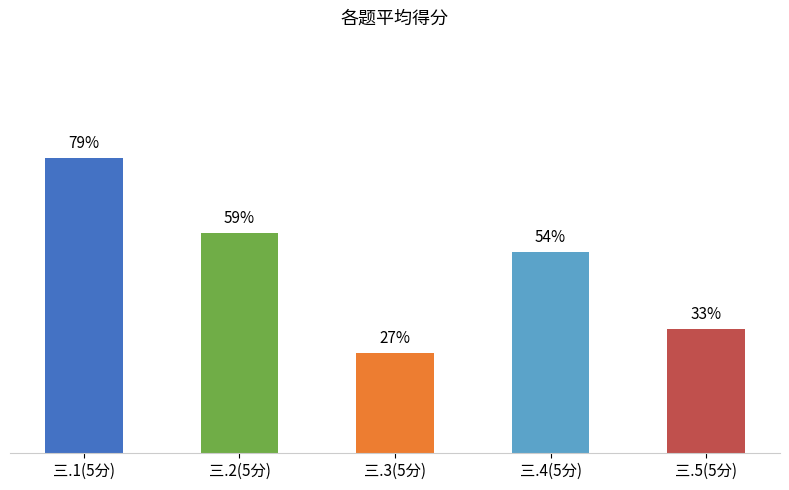

What is the value of the 1st bar from the left?

3.9